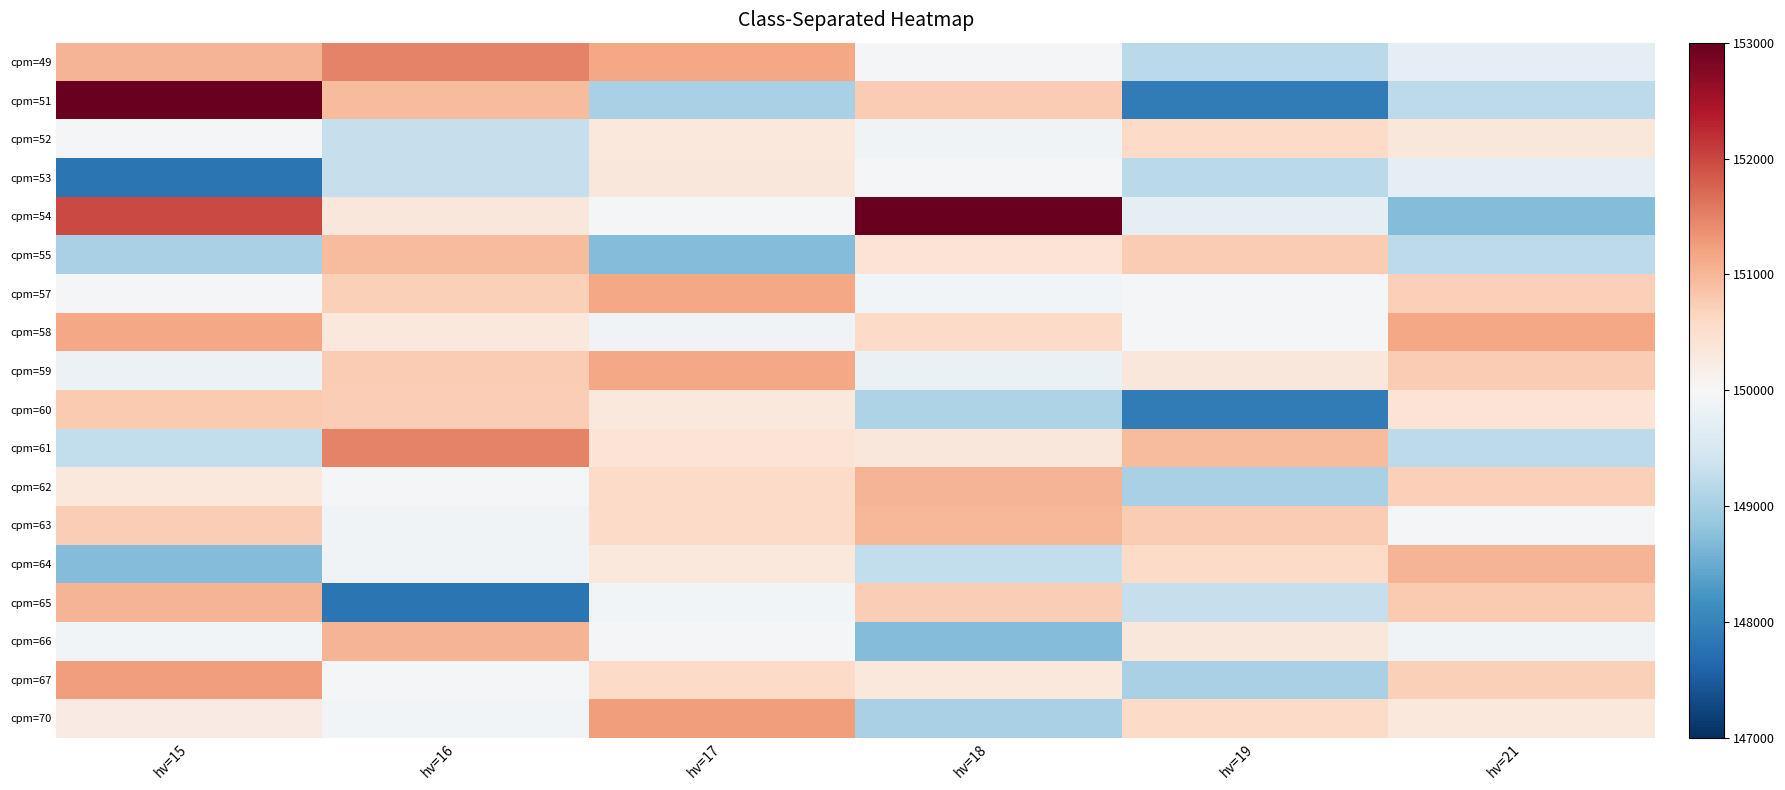

Which series has the largest range (max minus min)?

cpm=51